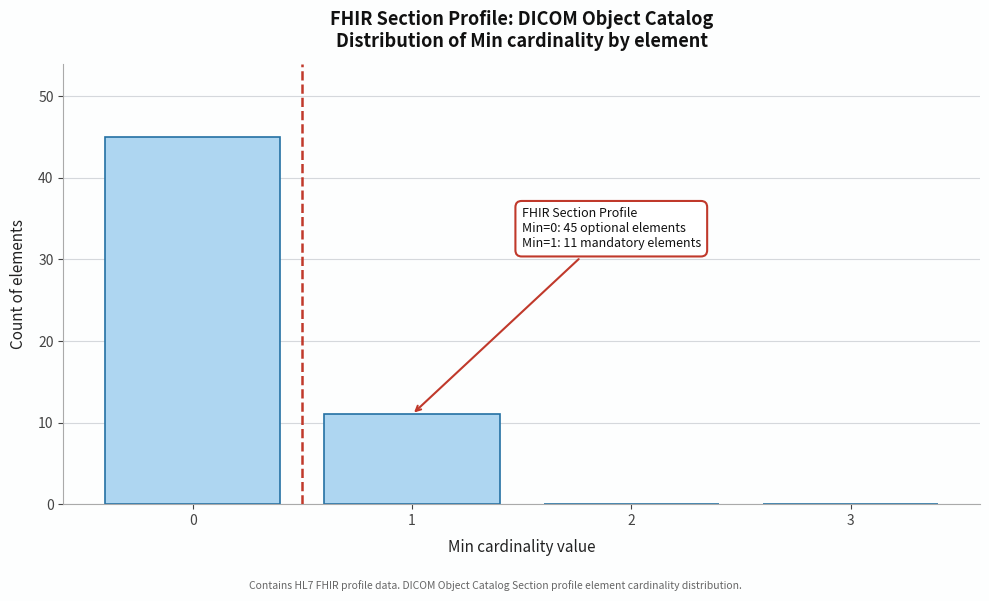

Which range on the x-axis has the tallest bar?

-0.5 to 0.5